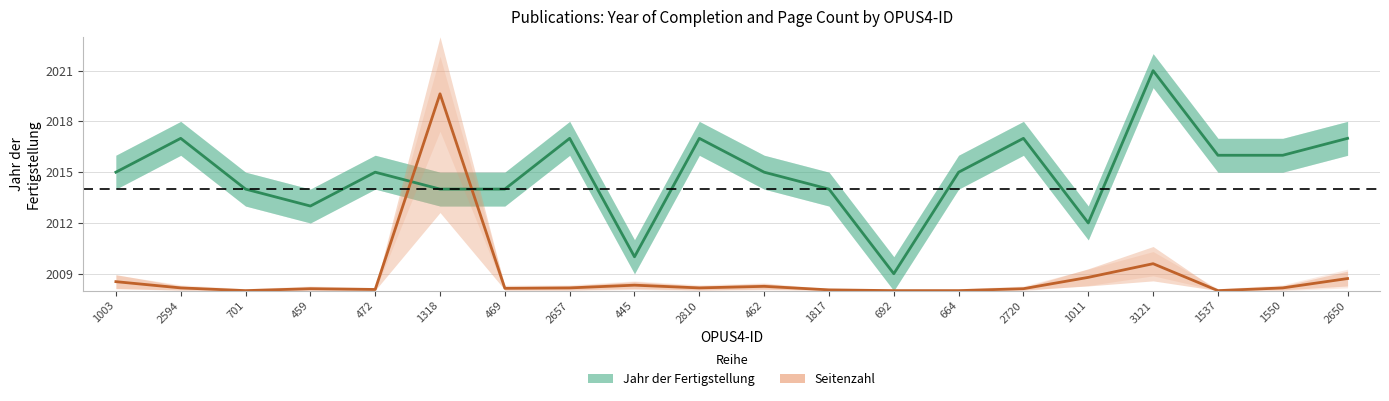

Reading left to right, list all the values displayed in this chart.

Jahr der Fertigstellung: 0.5	0.6	0.4	0.3	0.5	0.4	0.4	0.6	0.1	0.6	0.5	0.4	0.1	0.5	0.6	0.3	0.9	0.5	0.5	0.6
Seitenzahl: 0.0	0.0	0.0	0.0	0.0	0.8	0.0	0.0	0.0	0.0	0.0	0.0	0.0	0.0	0.0	0.1	0.1	0.0	0.0	0.0